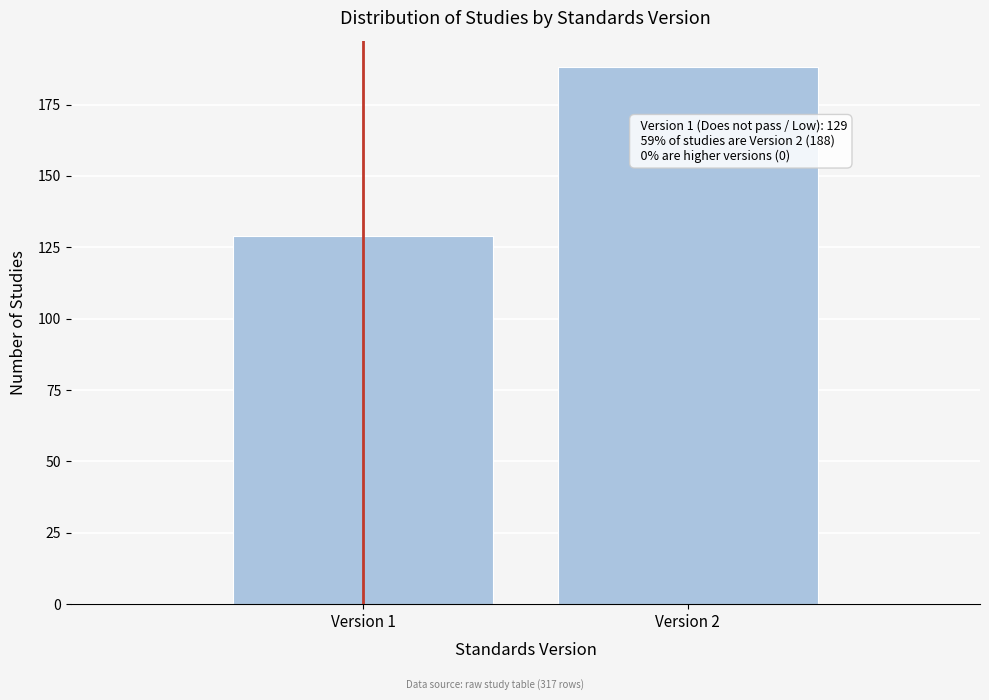

Reading left to right, list all the values displayed in this chart.

Version 1=129	Version 2=188